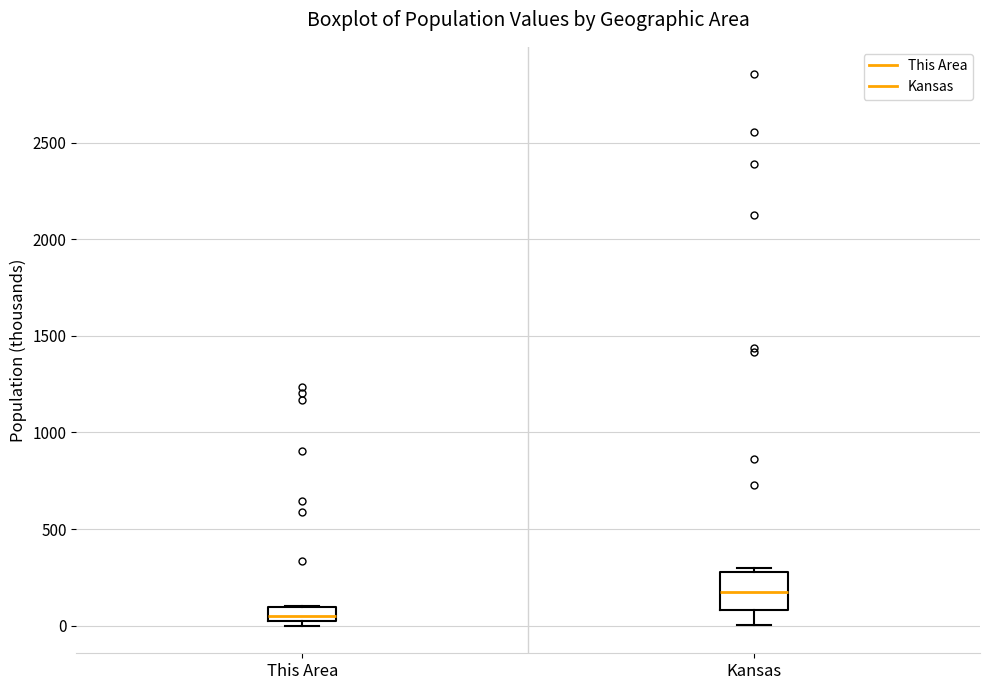

Which box has the highest median line?

Kansas